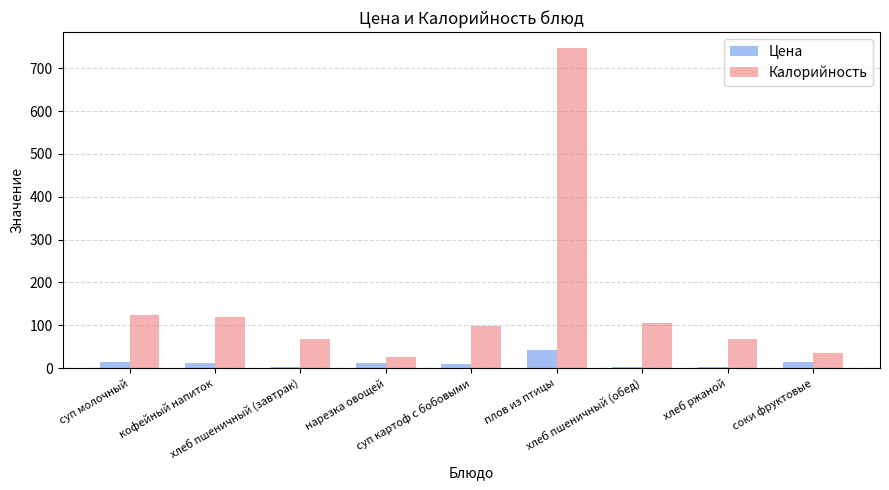

Is it true that Калорийность equals 68.0 at хлеб пшеничный (завтрак)?

True